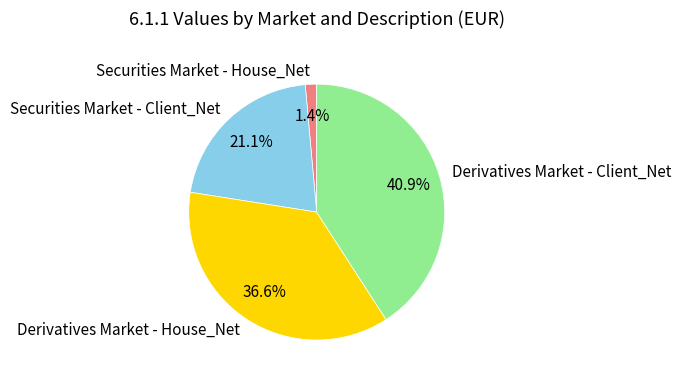

Is it true that Securities Market - Client_Net is 28% of the pie?

False